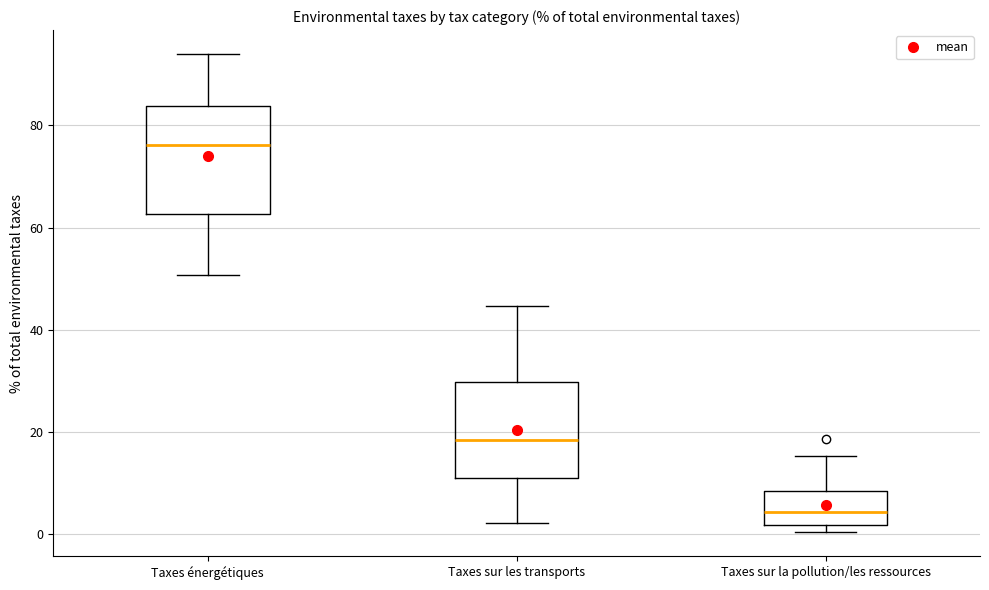

Which box is the tallest, from its lower edge to its upper edge?

Taxes énergétiques